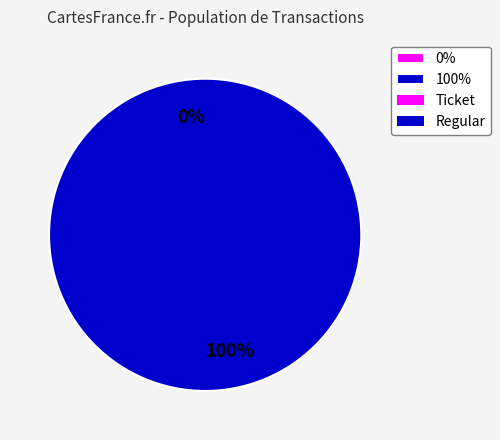

Do Ticket and Regular together represent more than half of the pie?

Yes